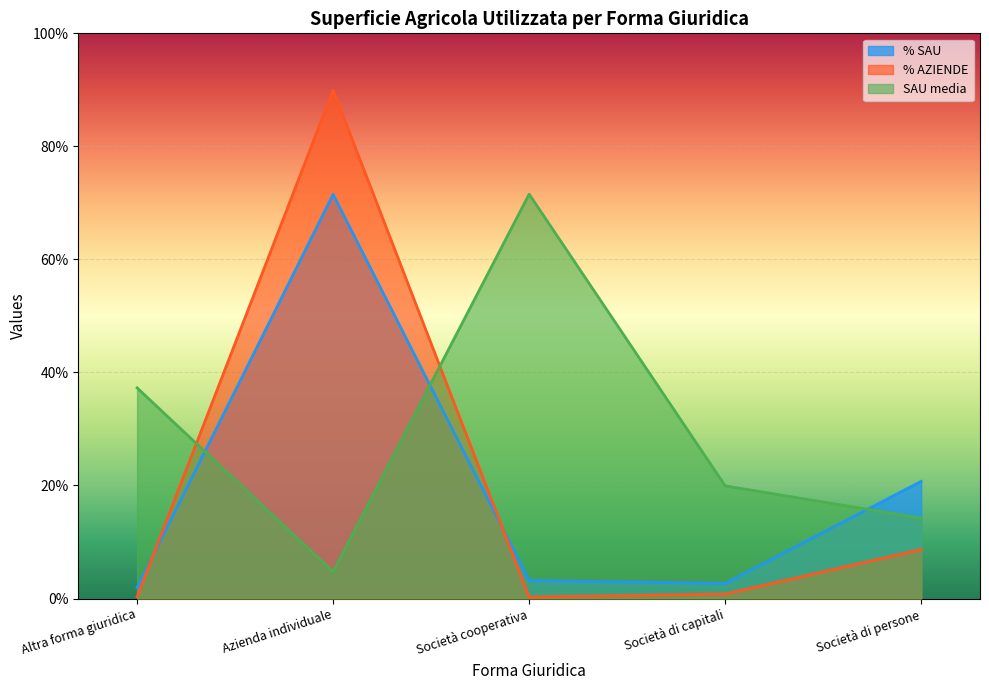

How many lines are shown in the chart?

3